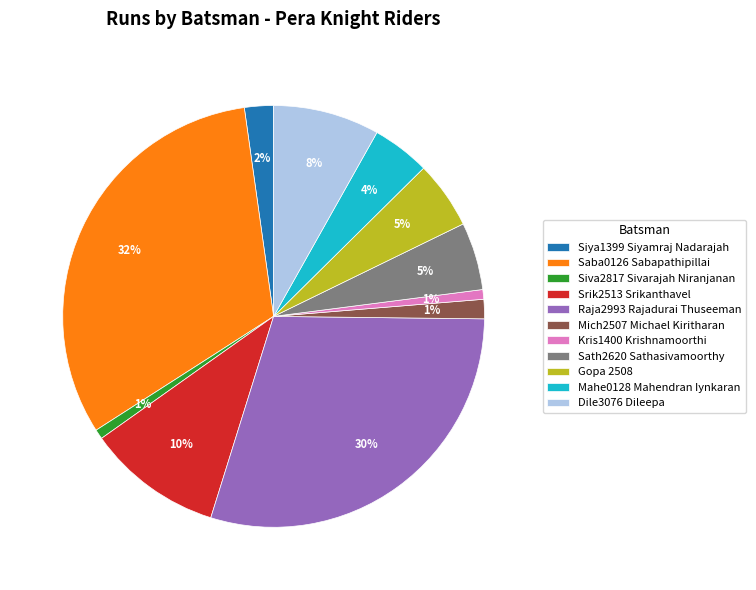

Count the number of slices in the pie.

11